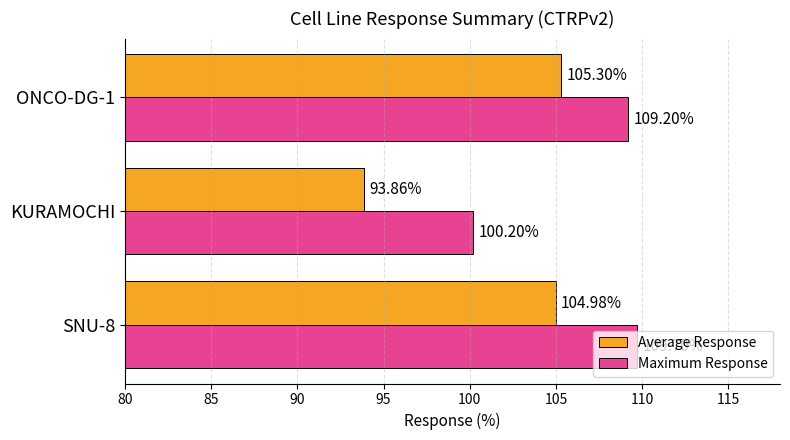

At which label is Average Response closest to 99?

KURAMOCHI